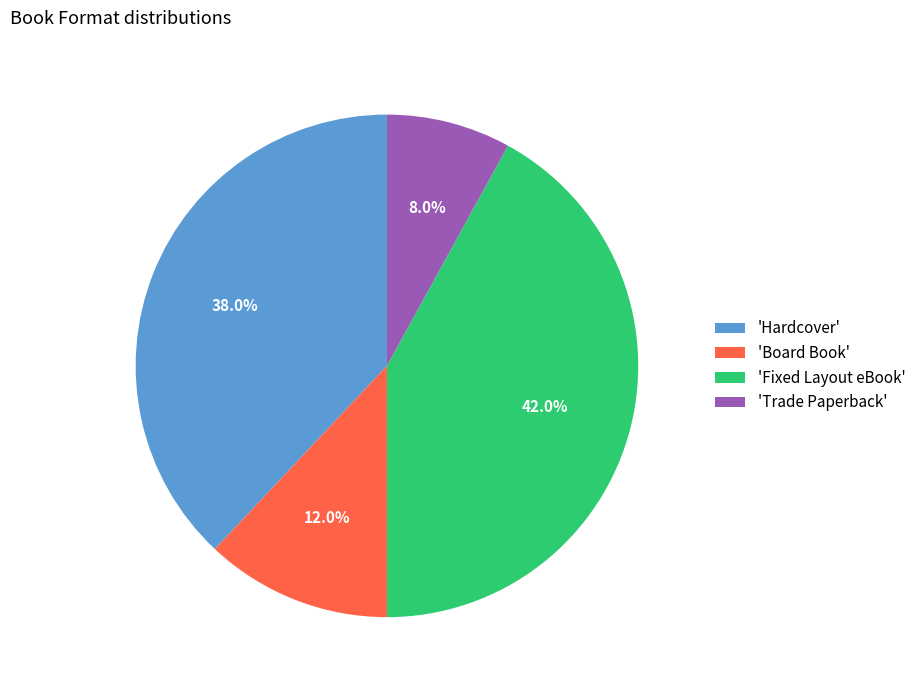

To the nearest percent, what is the difference between the largest and smallest slice percentages?

34%